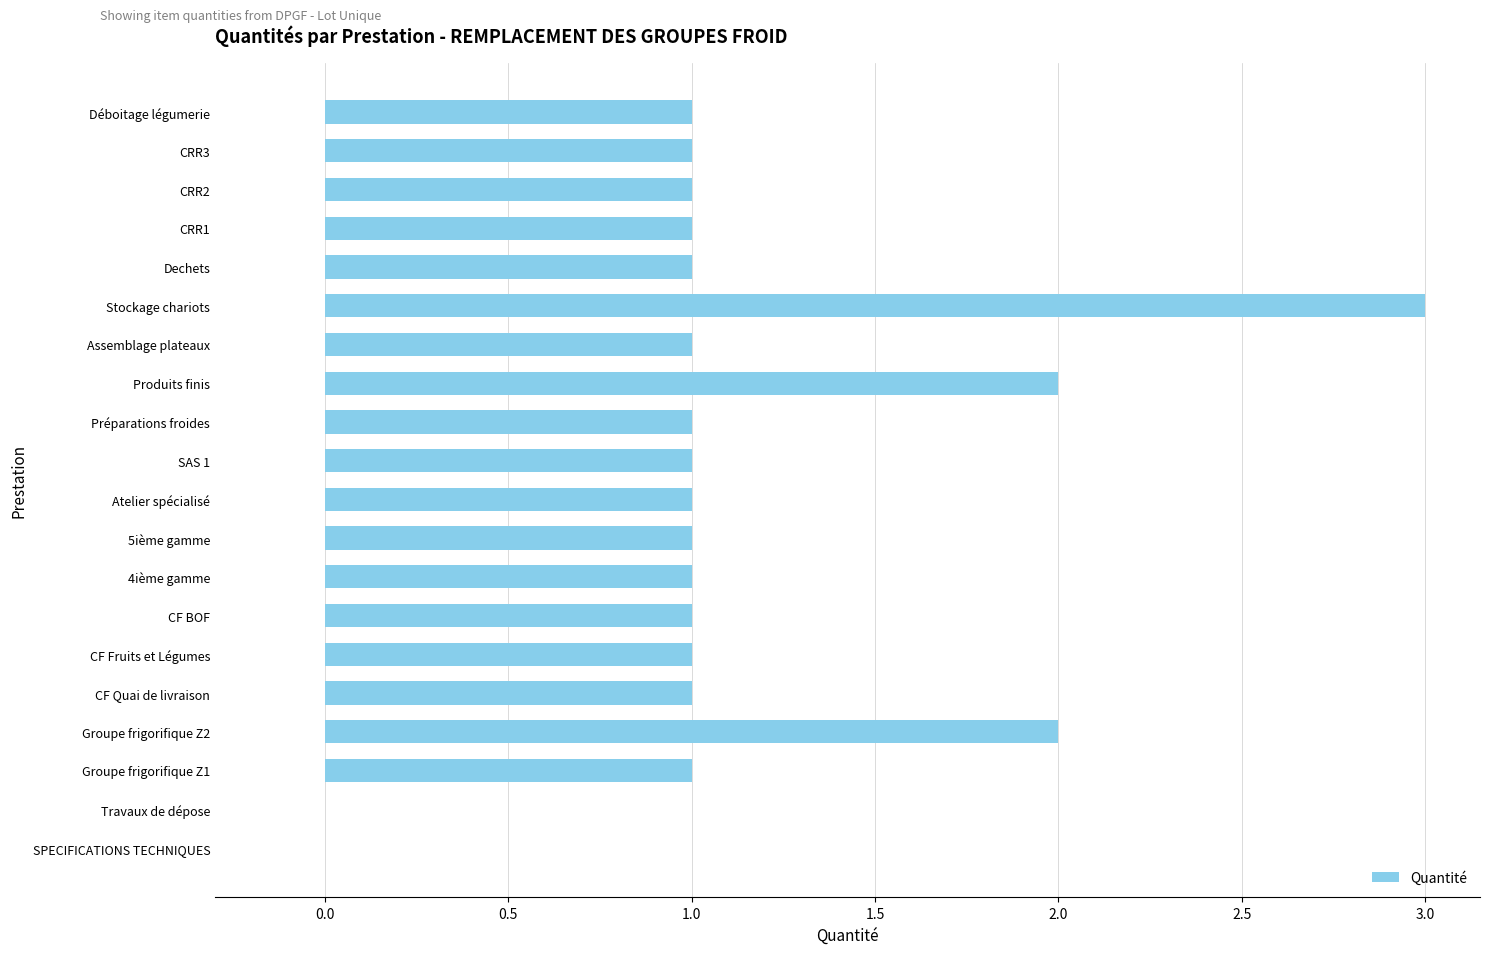

Which label corresponds to the largest value in the chart?

Stockage chariots